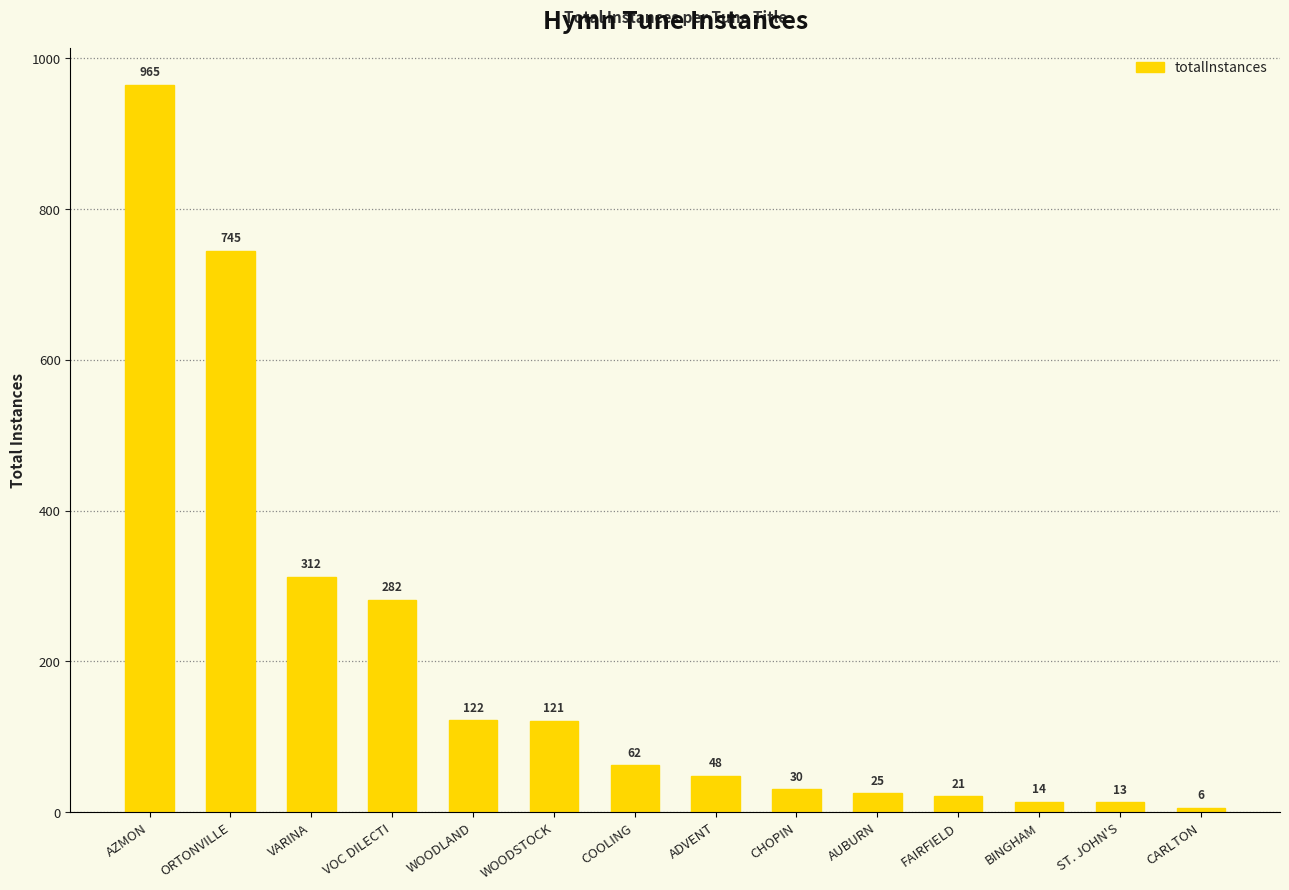

Which category has the lowest value across all series?

CARLTON